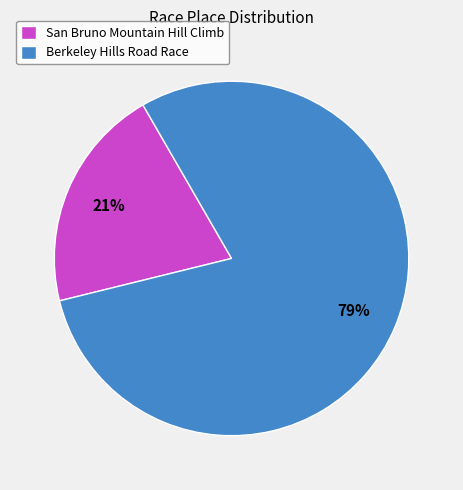

Which slice represents more than half of the pie?

Berkeley Hills Road Race